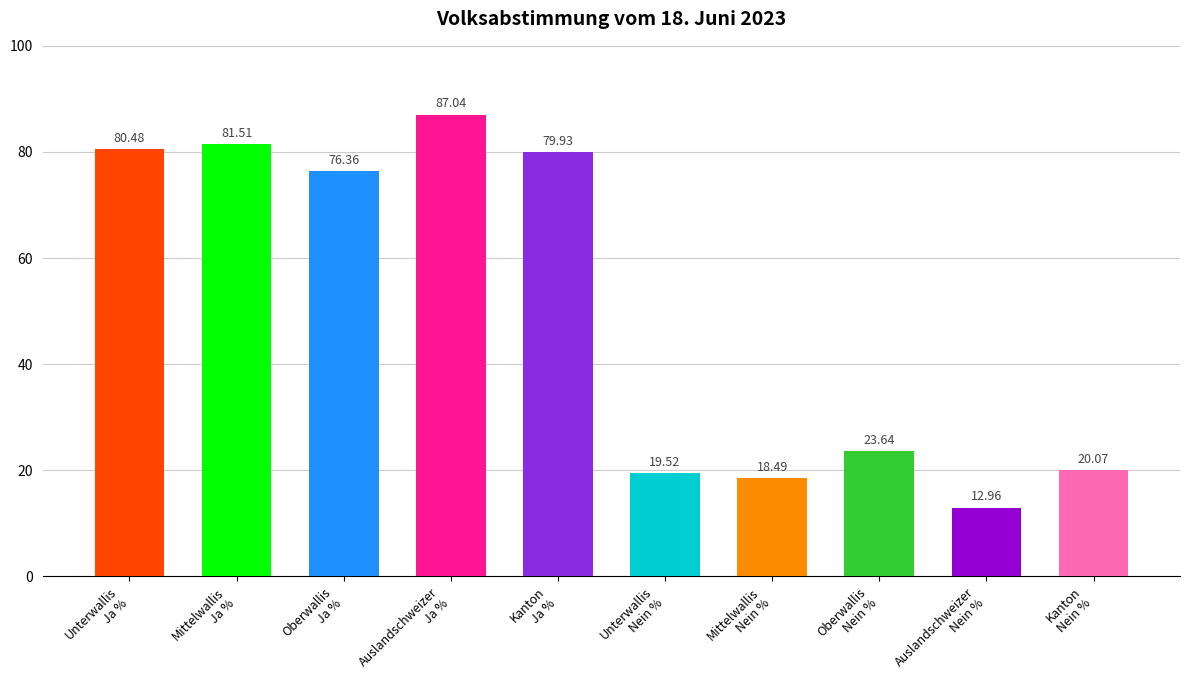

What is the label of the 7th bar from the right?

Auslandschweizer
Ja %